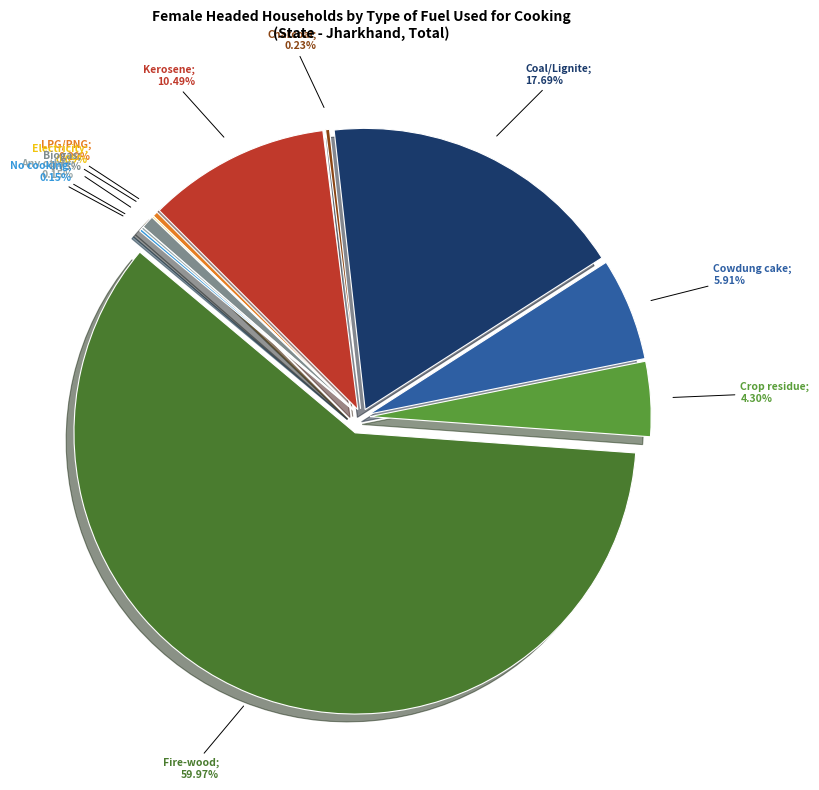

Which category accounts for the majority?

Fire-wood